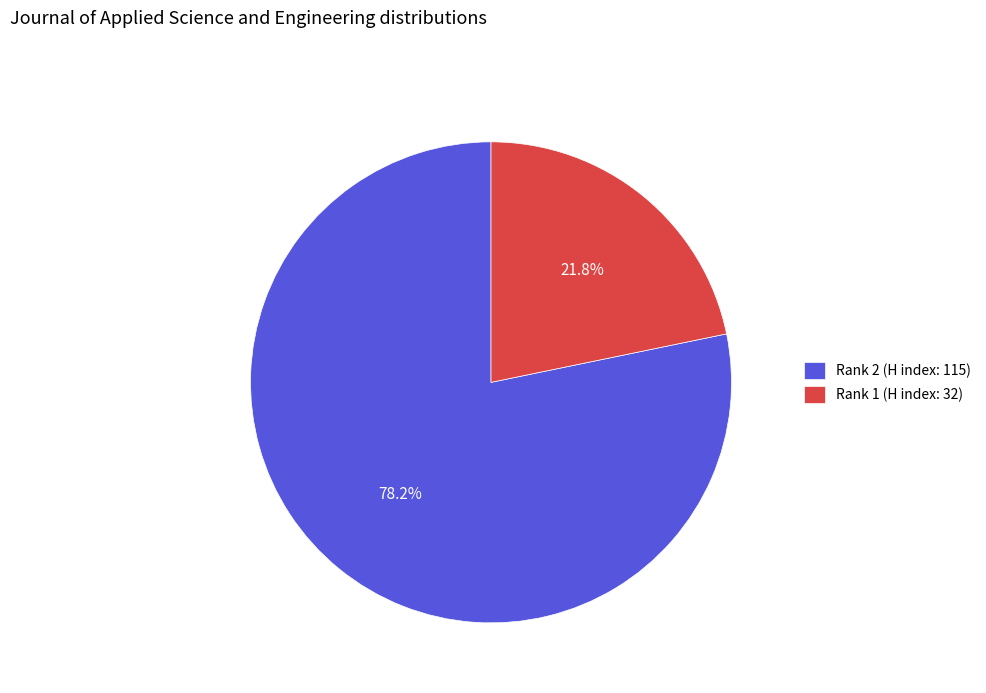

Does Rank 1 (H index: 32) represent more than half of the total?

No